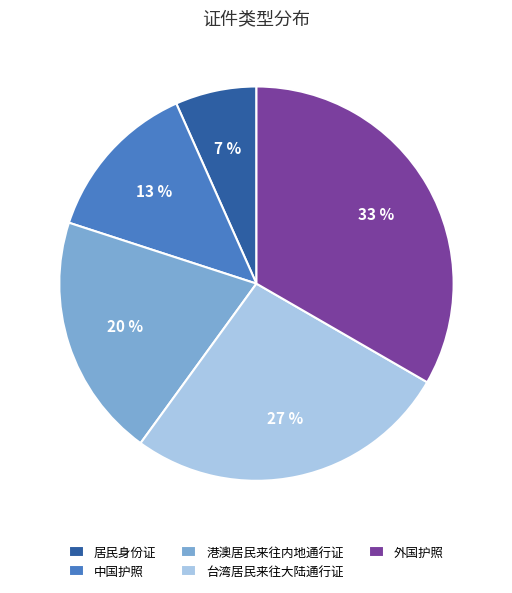

Which slice is the smallest?

居民身份证